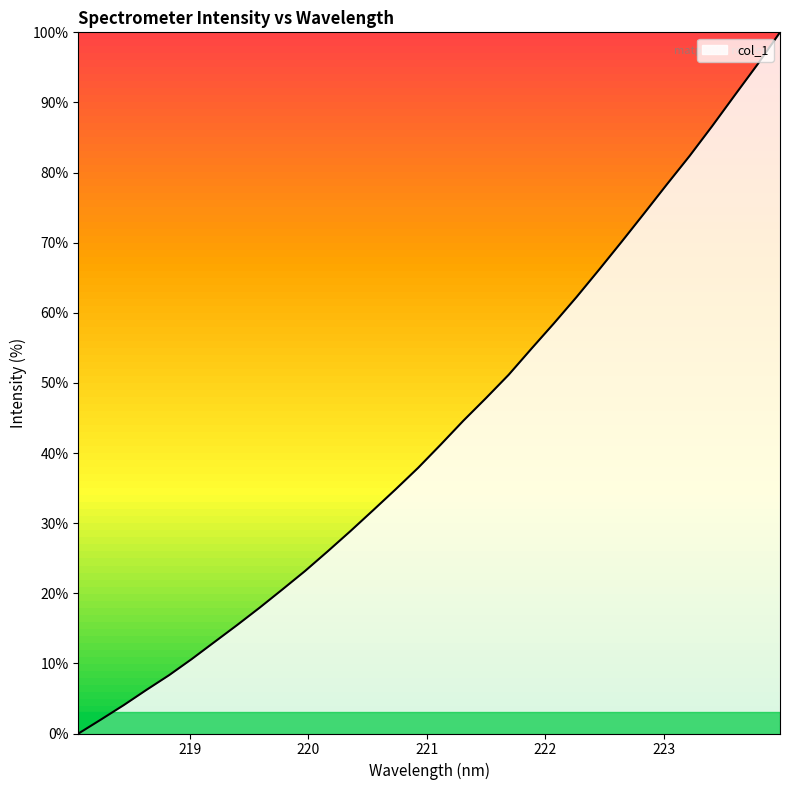

What is the greatest value displayed?

100.0